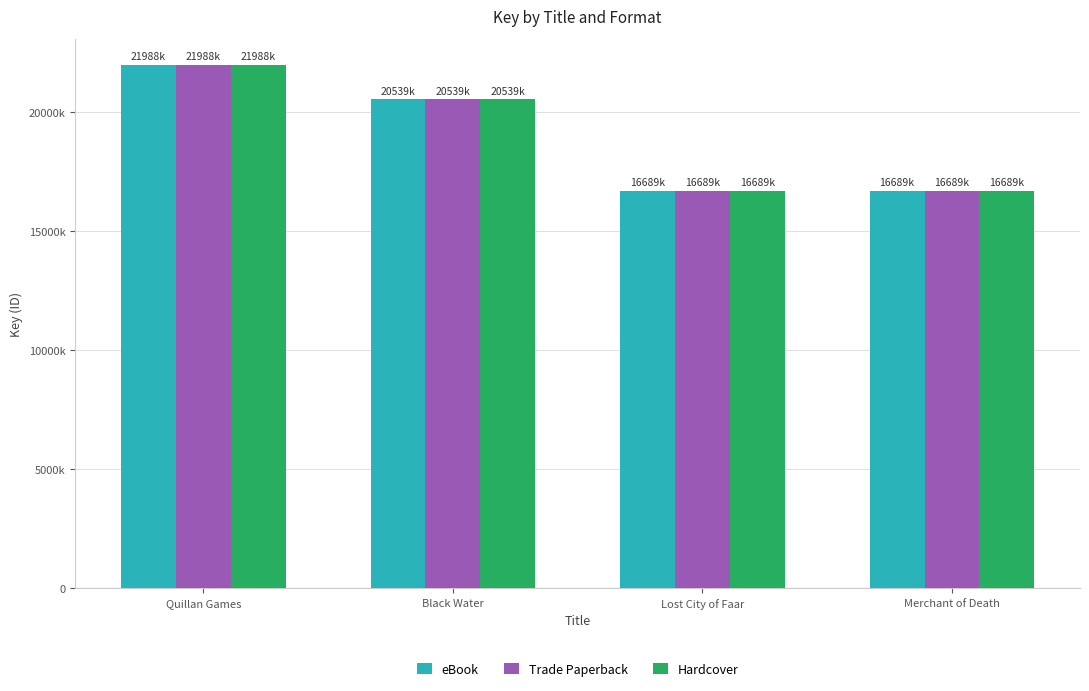

What is the sum of the Hardcover values at Black Water and Quillan Games?

42527038